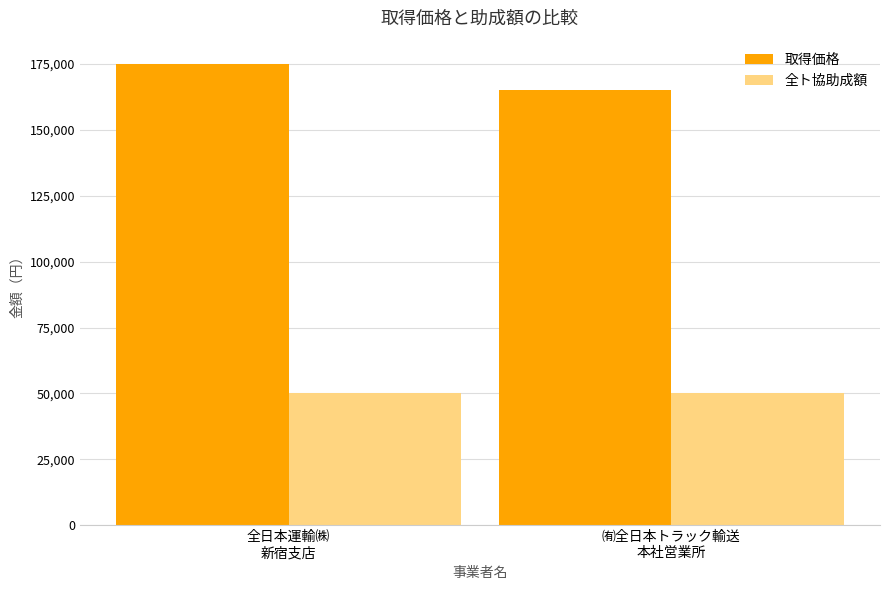

Which series changed the most between 全日本運輸㈱
新宿支店 and ㈲全日本トラック輸送
本社営業所?

取得価格